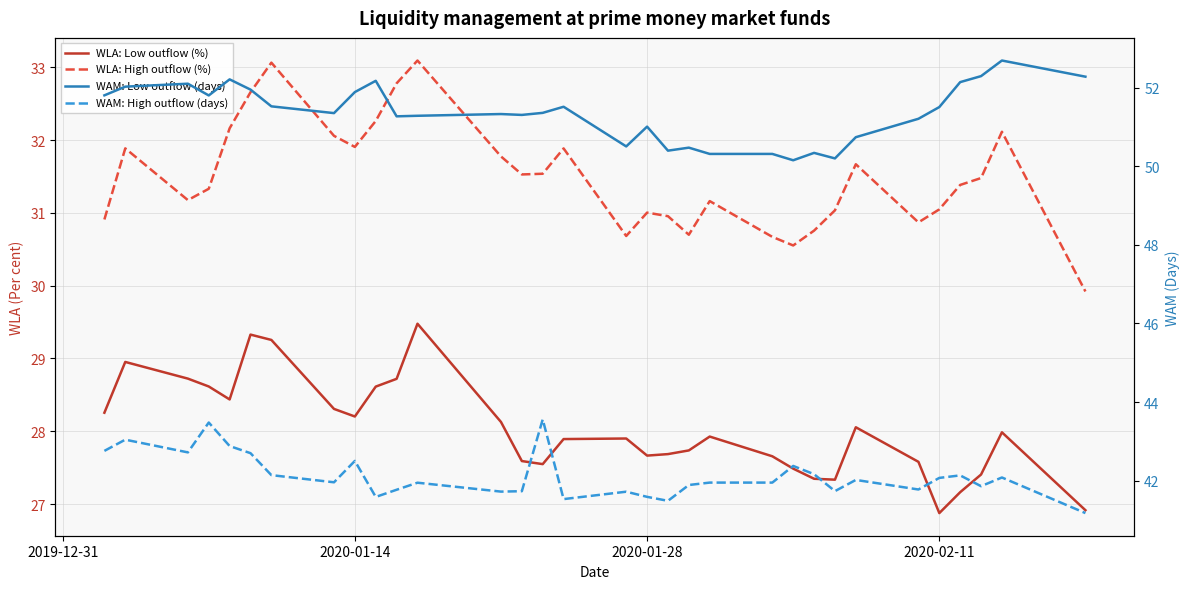

Reading right to left, list all the values displayed in this chart.

WLA: Low outflow (%): 26.9	28.0	27.4	27.2	26.9	27.6	28.1	27.3	27.3	27.5	27.7	27.9	27.7	27.7	27.7	27.9	27.9	27.5	27.6	28.1	29.5	28.7	28.6	28.2	28.3	29.3	29.3	28.4	28.6	28.7	29.0	28.3
WLA: High outflow (%): 29.9	32.1	31.5	31.4	31.0	30.9	31.7	31.0	30.8	30.6	30.7	31.2	30.7	31.0	31.0	30.7	31.9	31.5	31.5	31.8	33.1	32.8	32.3	31.9	32.1	33.1	32.7	32.2	31.3	31.2	31.9	30.9
WAM: Low outflow (days): 52.3	52.7	52.3	52.1	51.5	51.2	50.7	50.2	50.3	50.2	50.3	50.3	50.5	50.4	51.0	50.5	51.5	51.4	51.3	51.3	51.3	51.3	52.2	51.9	51.4	51.5	52.0	52.2	51.8	52.1	52.0	51.8
WAM: High outflow (days): 41.2	42.1	41.9	42.1	42.1	41.8	42.0	41.7	42.2	42.4	42.0	42.0	41.9	41.5	41.6	41.7	41.5	43.6	41.7	41.7	41.9	41.8	41.6	42.5	42.0	42.1	42.7	42.9	43.5	42.7	43.0	42.8